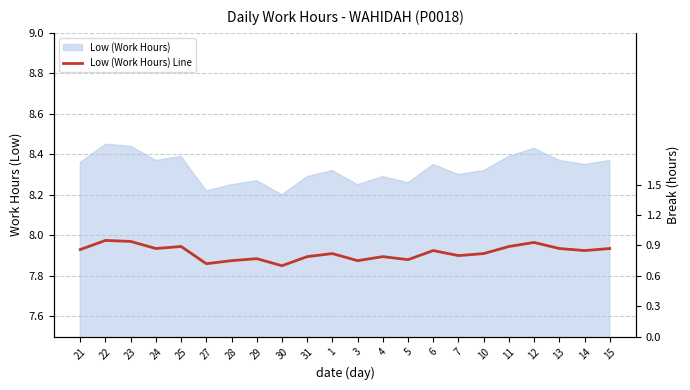

What is the average value?

8.3